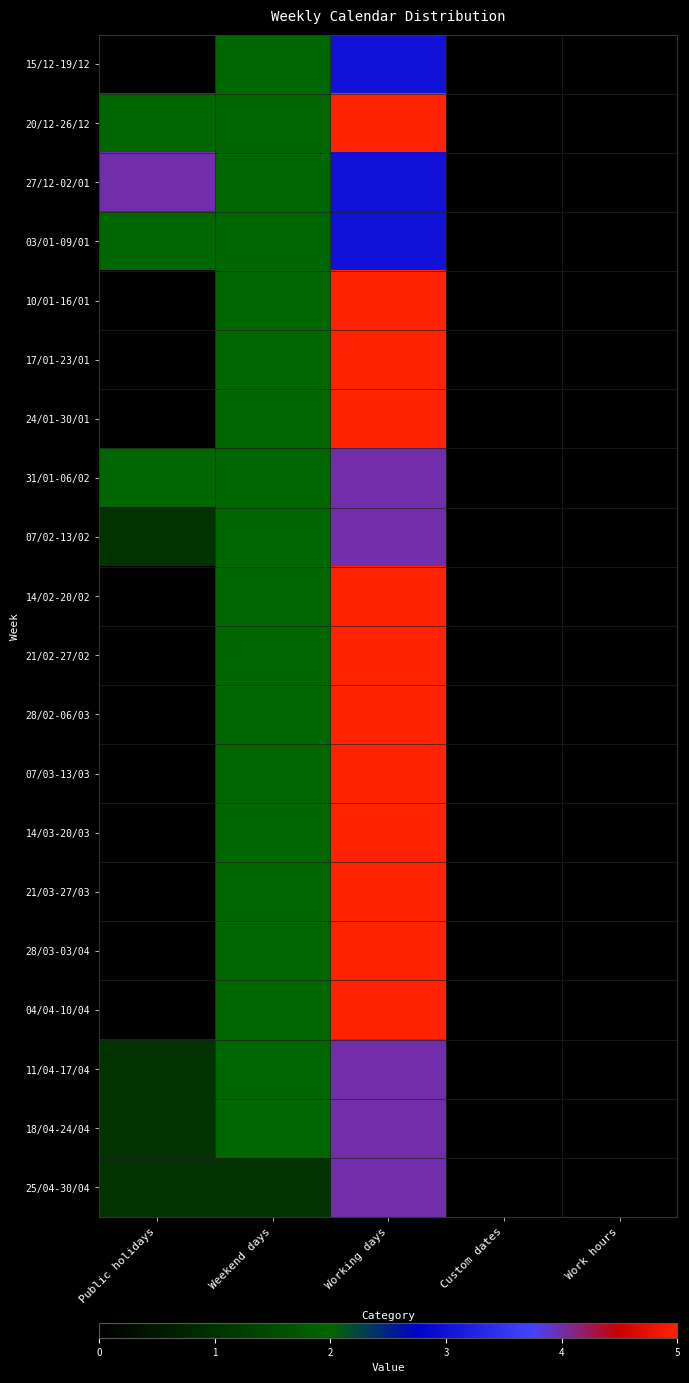

Reading right to left, what are all the values shown in this chart?

15/12-19/12: Work hours=0	Custom dates=0	Working days=3	Weekend days=2	Public holidays=0
20/12-26/12: Work hours=0	Custom dates=0	Working days=5	Weekend days=2	Public holidays=2
27/12-02/01: Work hours=0	Custom dates=0	Working days=3	Weekend days=2	Public holidays=4
03/01-09/01: Work hours=0	Custom dates=0	Working days=3	Weekend days=2	Public holidays=2
10/01-16/01: Work hours=0	Custom dates=0	Working days=5	Weekend days=2	Public holidays=0
17/01-23/01: Work hours=0	Custom dates=0	Working days=5	Weekend days=2	Public holidays=0
24/01-30/01: Work hours=0	Custom dates=0	Working days=5	Weekend days=2	Public holidays=0
31/01-06/02: Work hours=0	Custom dates=0	Working days=4	Weekend days=2	Public holidays=2
07/02-13/02: Work hours=0	Custom dates=0	Working days=4	Weekend days=2	Public holidays=1
14/02-20/02: Work hours=0	Custom dates=0	Working days=5	Weekend days=2	Public holidays=0
21/02-27/02: Work hours=0	Custom dates=0	Working days=5	Weekend days=2	Public holidays=0
28/02-06/03: Work hours=0	Custom dates=0	Working days=5	Weekend days=2	Public holidays=0
07/03-13/03: Work hours=0	Custom dates=0	Working days=5	Weekend days=2	Public holidays=0
14/03-20/03: Work hours=0	Custom dates=0	Working days=5	Weekend days=2	Public holidays=0
21/03-27/03: Work hours=0	Custom dates=0	Working days=5	Weekend days=2	Public holidays=0
28/03-03/04: Work hours=0	Custom dates=0	Working days=5	Weekend days=2	Public holidays=0
04/04-10/04: Work hours=0	Custom dates=0	Working days=5	Weekend days=2	Public holidays=0
11/04-17/04: Work hours=0	Custom dates=0	Working days=4	Weekend days=2	Public holidays=1
18/04-24/04: Work hours=0	Custom dates=0	Working days=4	Weekend days=2	Public holidays=1
25/04-30/04: Work hours=0	Custom dates=0	Working days=4	Weekend days=1	Public holidays=1